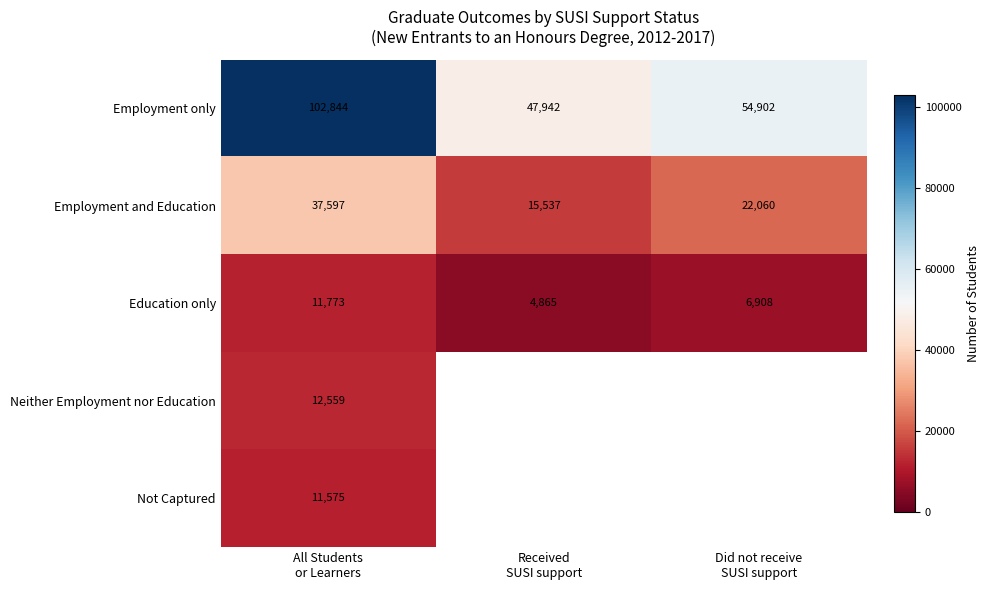

What is the maximum value shown in the chart?

102844.0